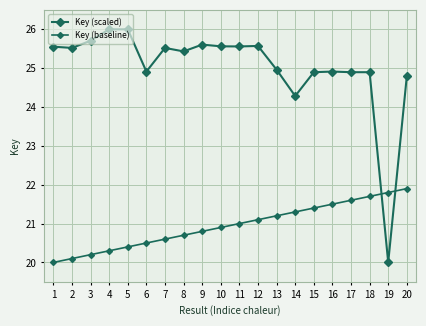

Is the value of Key (scaled) at 11 greater than the value of Key (baseline) at 13?

Yes